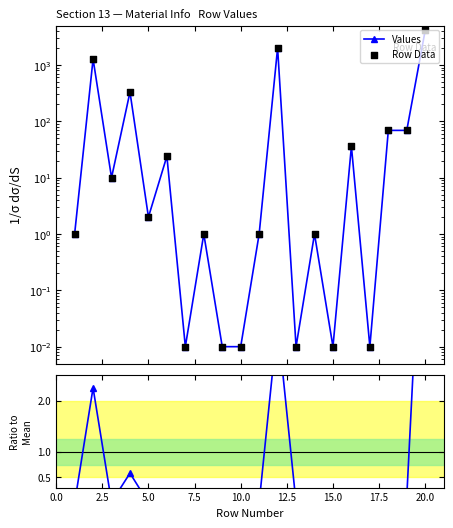

At how many categories does at least one series exceed 2586?

1